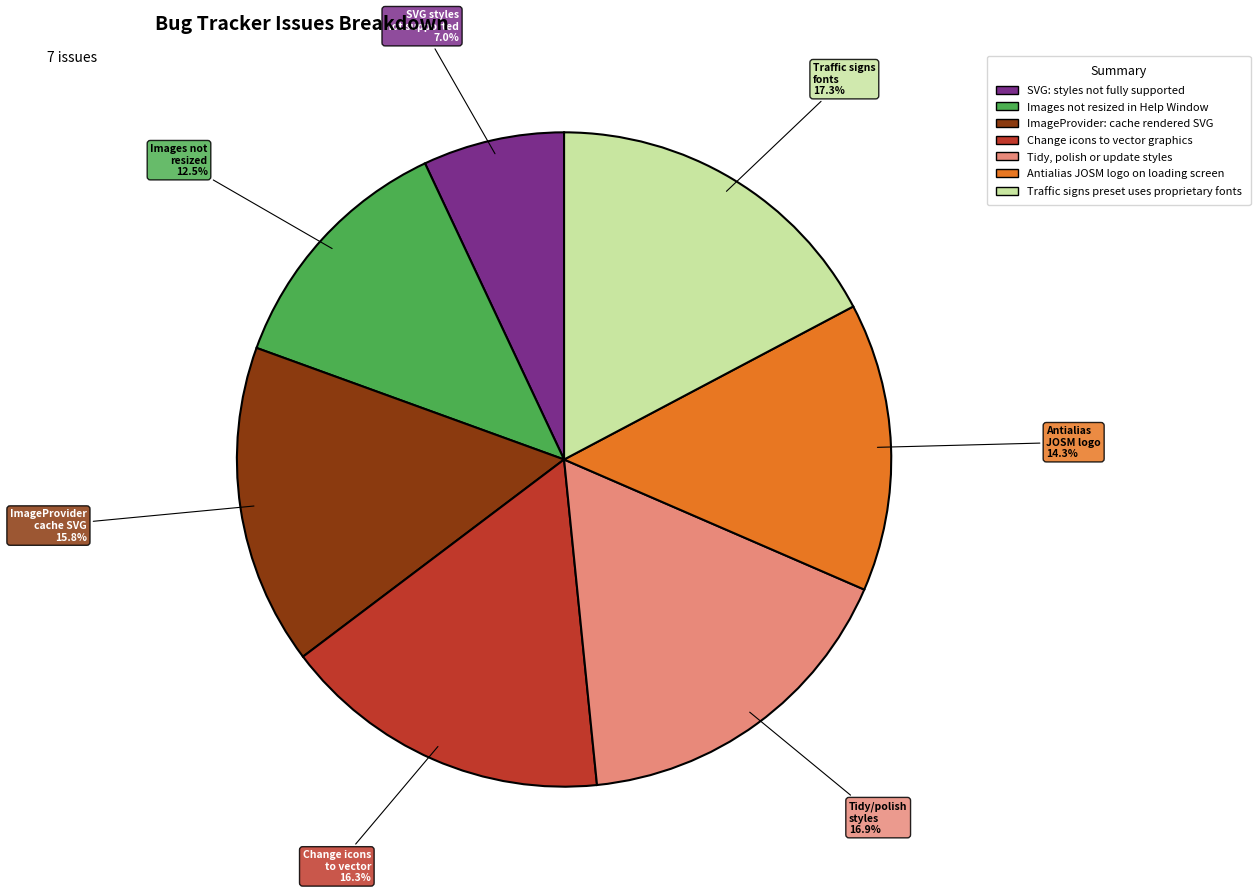

What is the ratio of the value at Change icons to vector graphics to the value at Antialias JOSM logo on loading screen?

1.1